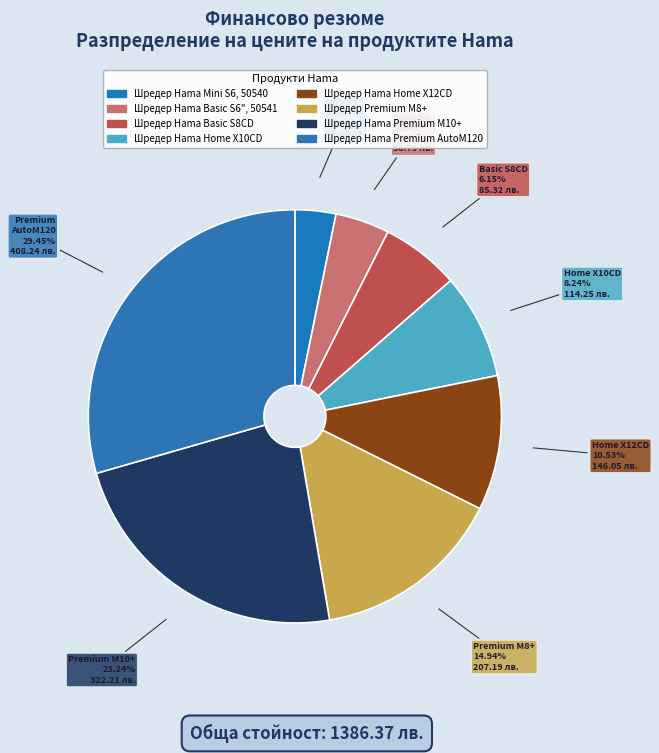

How many slices are in this pie chart?

8